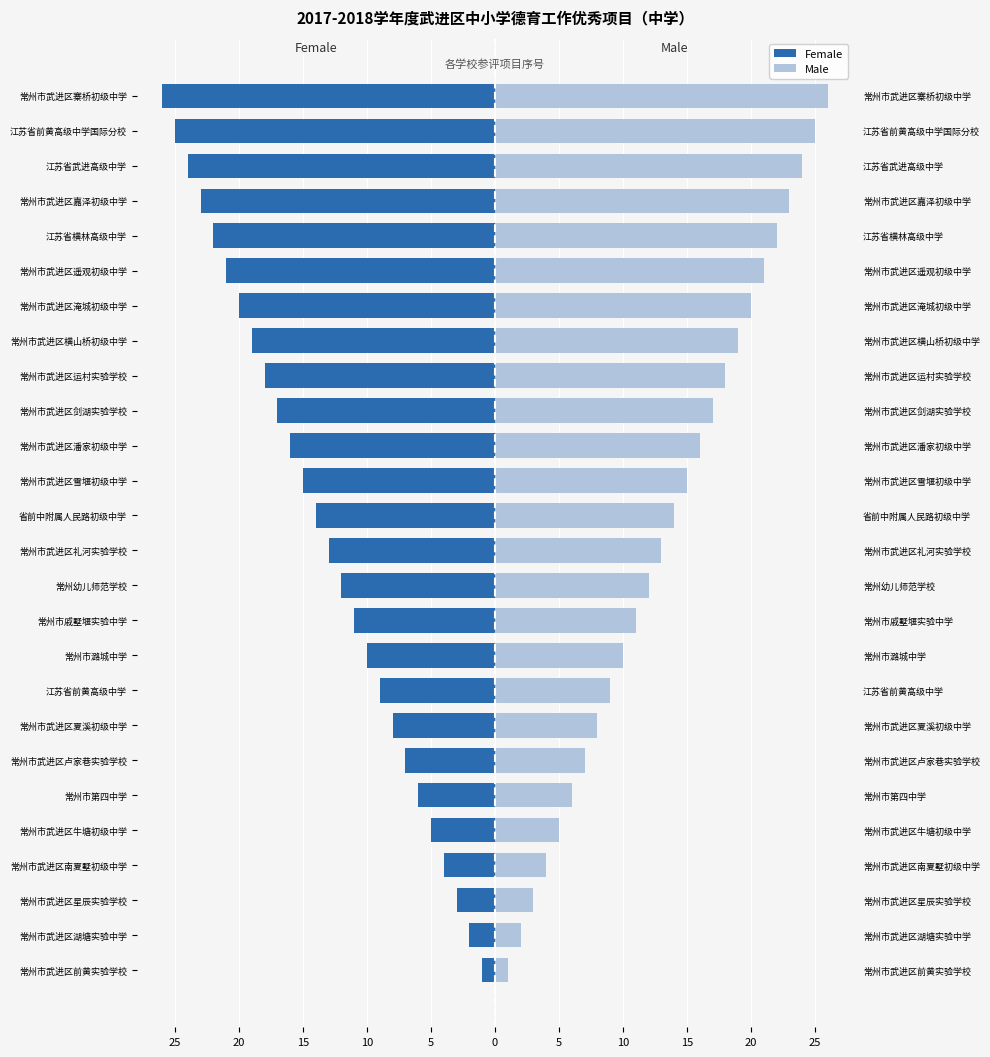

What is the difference between the second highest and minimum values in the Female series?

24